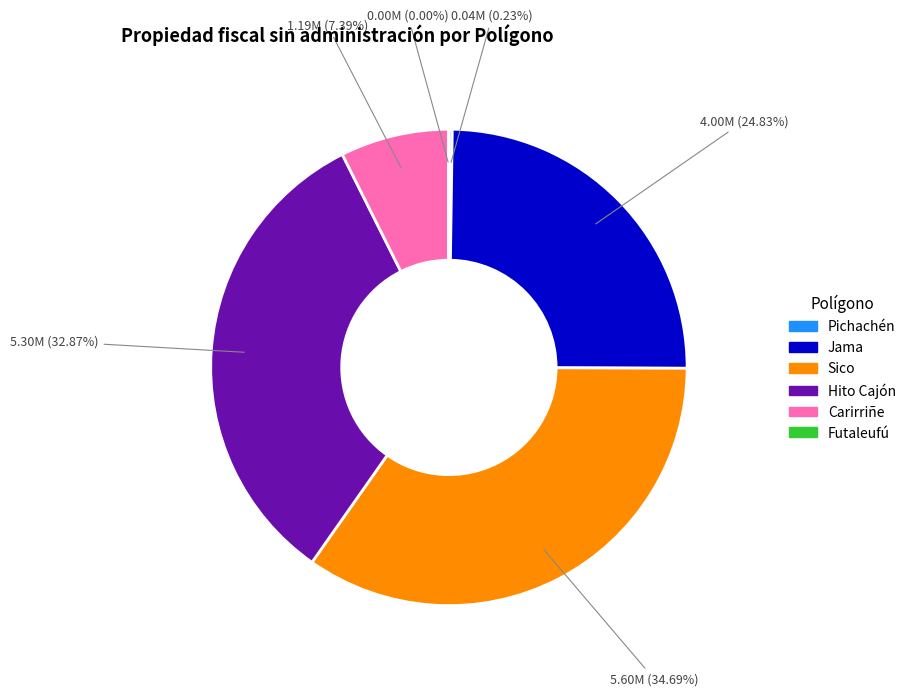

What percentage is the Carirriñe slice, to the nearest percent?

7%